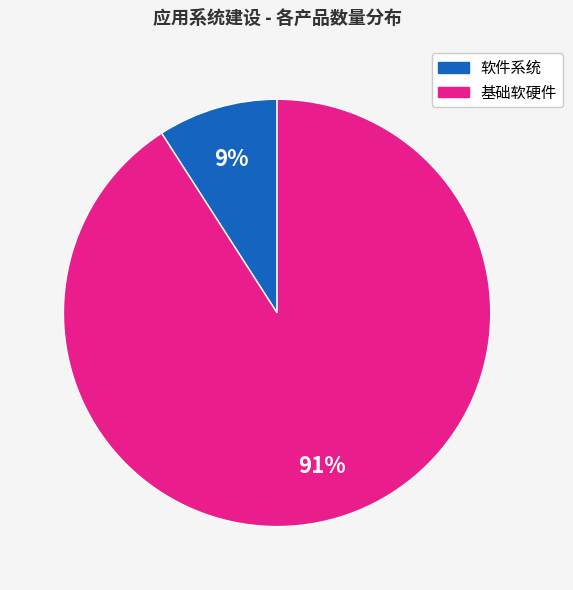

Is there any slice that represents more than half of the pie?

Yes